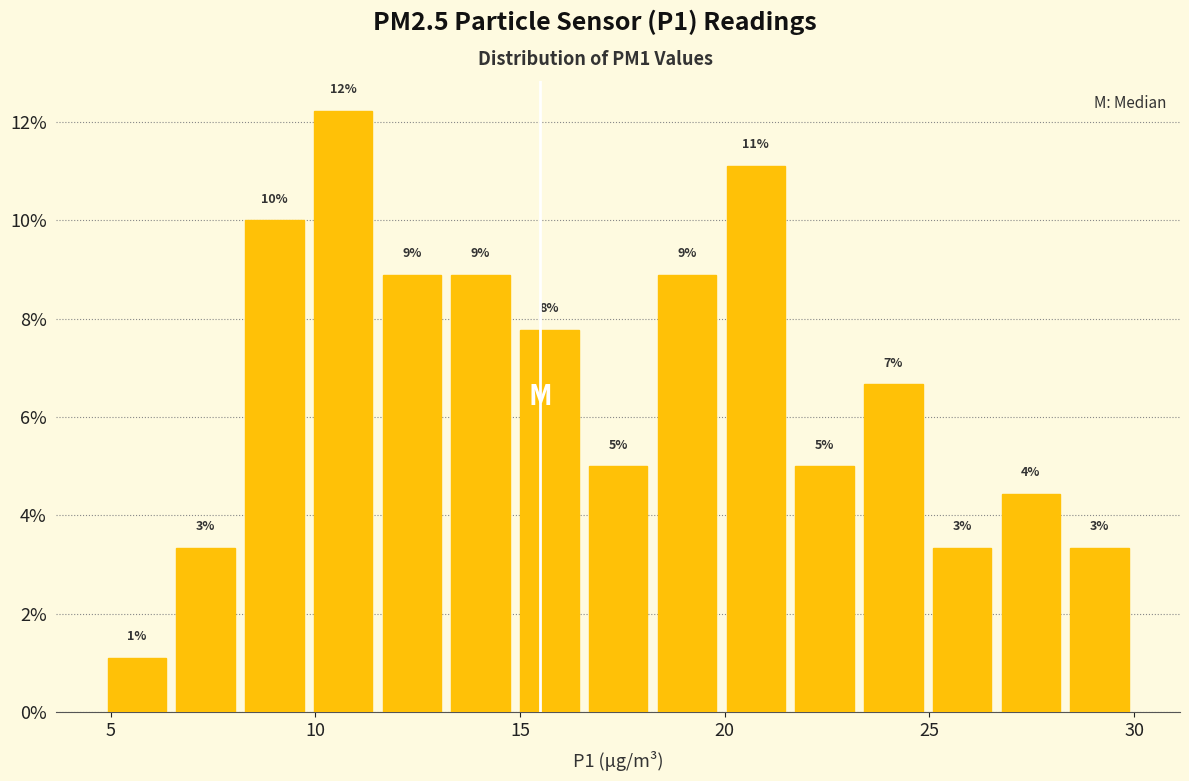

Read against the x-axis, roughly where is the centre of the tallest bar?

10.5